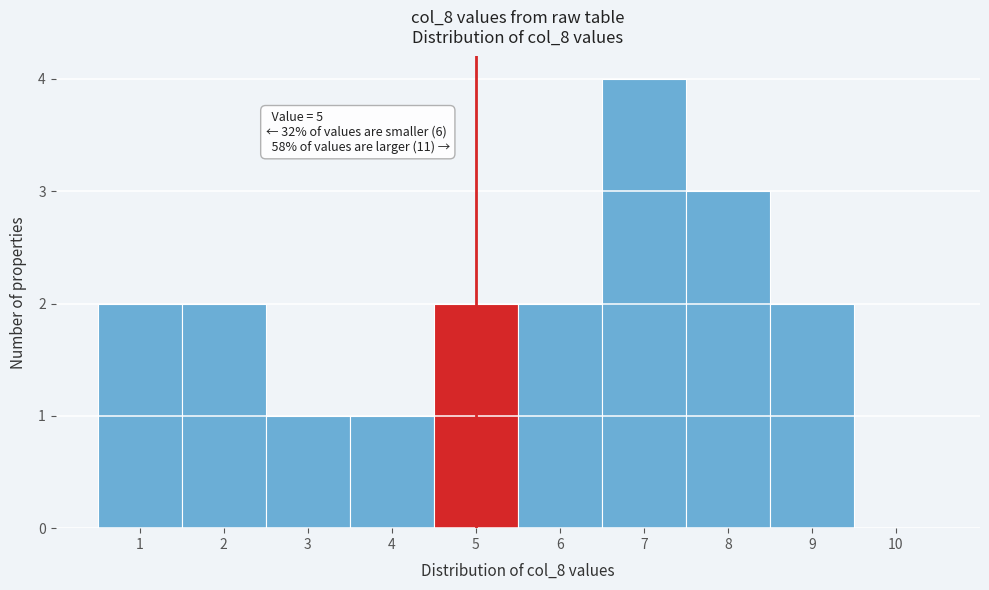

Which range on the x-axis has the tallest bar?

6.5 to 7.5